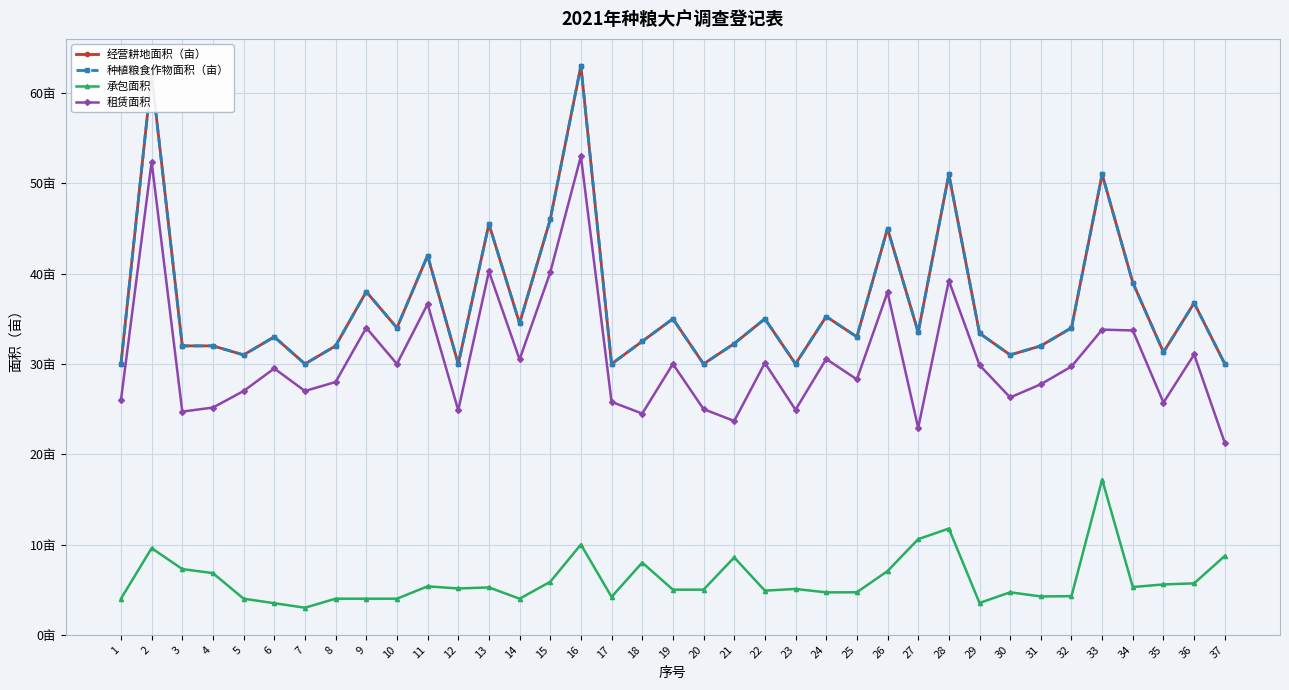

Is it true that 种植粮食作物面积（亩） equals 34.0 at 10?

True